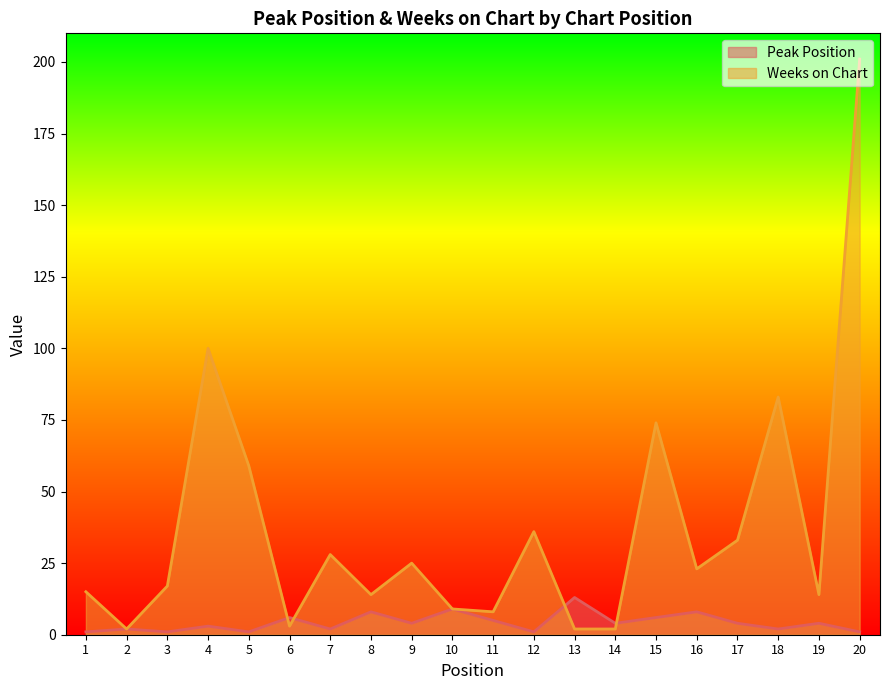

How many interior local peaks does the Peak Position series have?

8